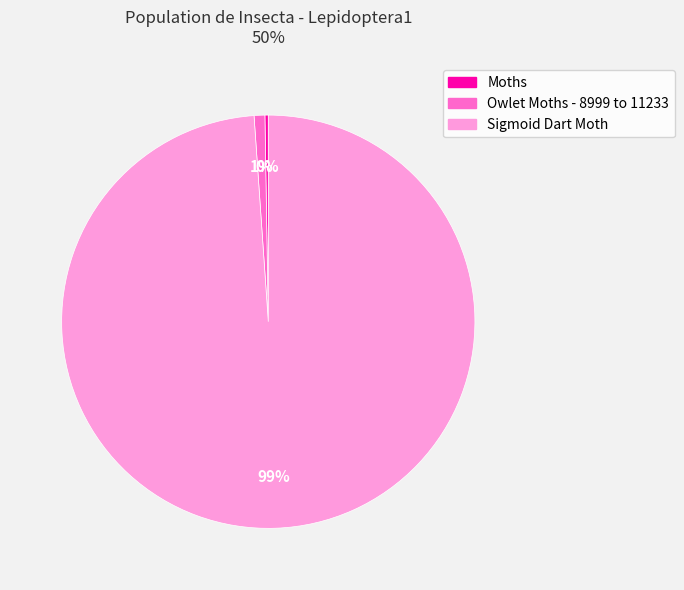

To the nearest percent, what is the difference between the largest and smallest slice percentages?

99%